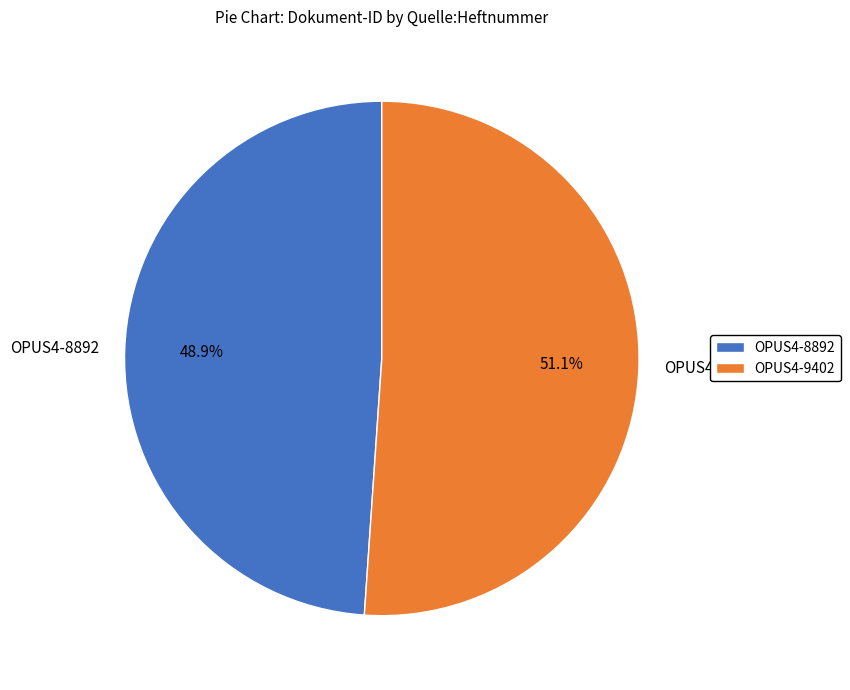

What percentage is the OPUS4-8892 slice, to the nearest percent?

49%